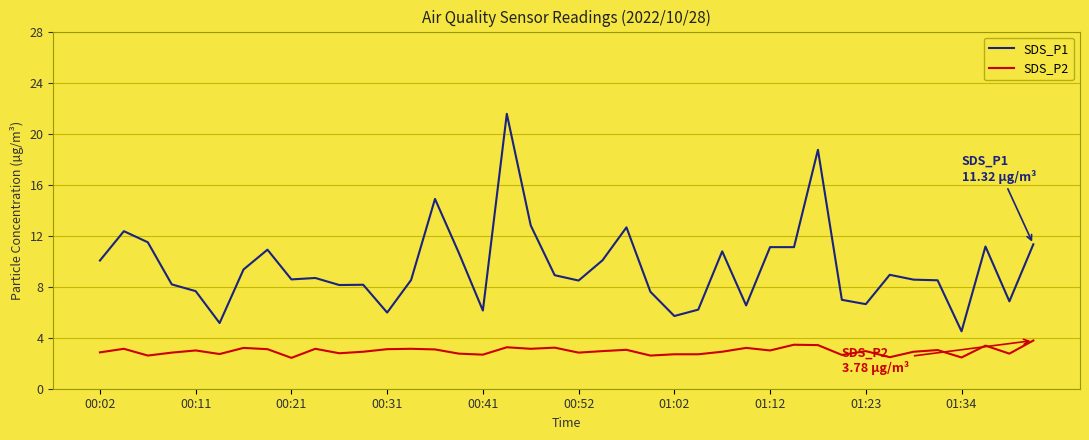

What is the highest value of the SDS_P2 series?

3.8